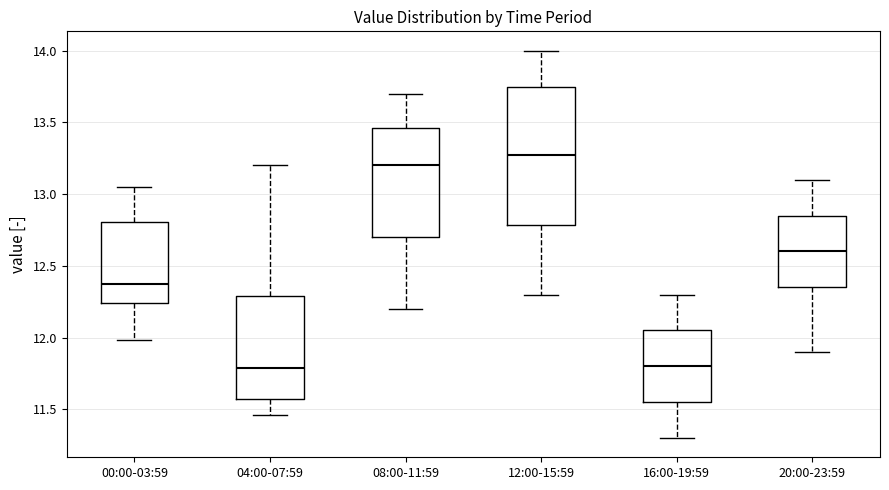

Reading left to right, read every box against the y-axis: the position of its median line, the range the box covers, and the ends of its whiskers. The values are not printed on the chart, so give them approximately, as read against the axis.

00:00-03:59: median 12.35, box 12.25 to 12.80, whiskers 12.00 to 13.05
04:00-07:59: median 11.80, box 11.55 to 12.30, whiskers 11.45 to 13.20
08:00-11:59: median 13.20, box 12.70 to 13.45, whiskers 12.20 to 13.70
12:00-15:59: median 13.30, box 12.80 to 13.75, whiskers 12.30 to 14.00
16:00-19:59: median 11.80, box 11.55 to 12.05, whiskers 11.30 to 12.30
20:00-23:59: median 12.60, box 12.35 to 12.85, whiskers 11.90 to 13.10